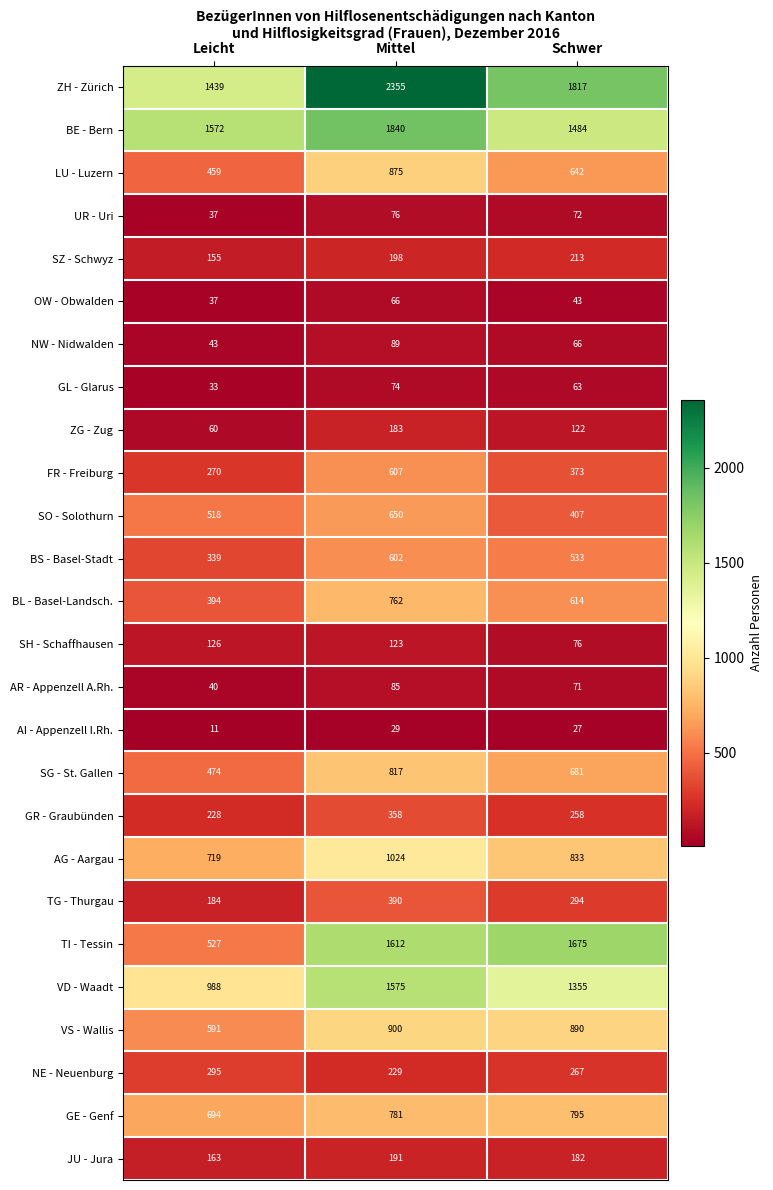

List the series in order of their peak value, highest first.

ZH - Zürich, BE - Bern, TI - Tessin, VD - Waadt, AG - Aargau, VS - Wallis, LU - Luzern, SG - St. Gallen, GE - Genf, BL - Basel-Landsch., SO - Solothurn, FR - Freiburg, BS - Basel-Stadt, TG - Thurgau, GR - Graubünden, NE - Neuenburg, SZ - Schwyz, JU - Jura, ZG - Zug, SH - Schaffhausen, NW - Nidwalden, AR - Appenzell A.Rh., UR - Uri, GL - Glarus, OW - Obwalden, AI - Appenzell I.Rh.